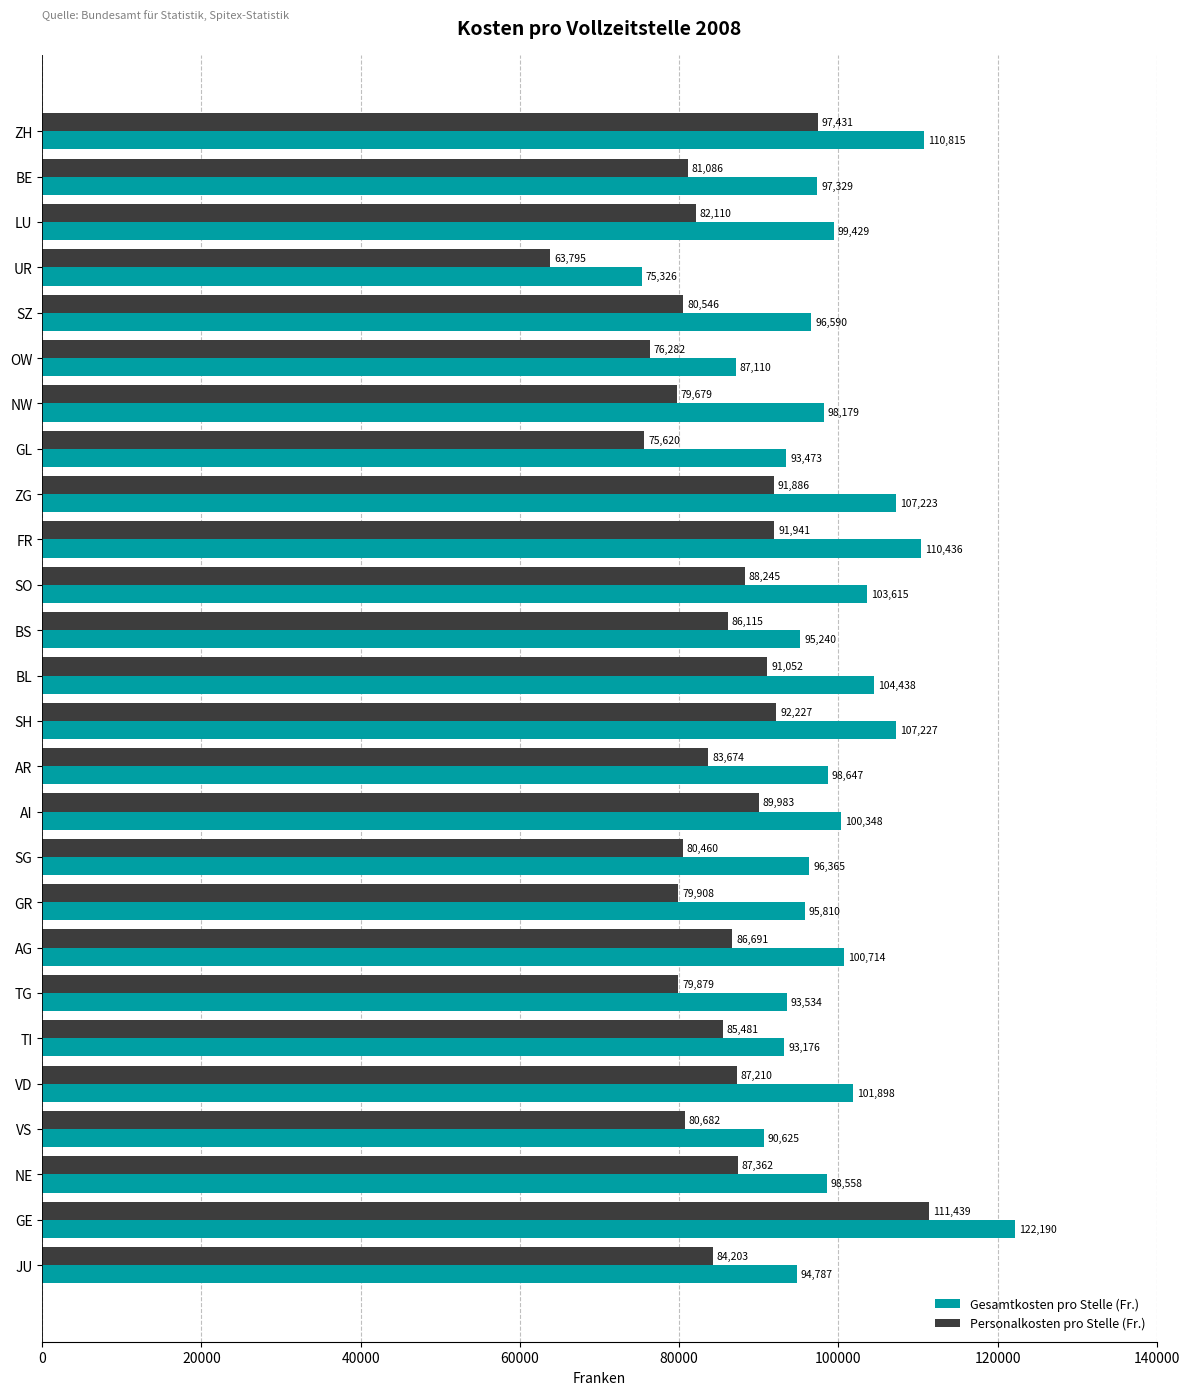

The Gesamtkosten pro Stelle (Fr.) series shows 90625 at VS. True or false?

True